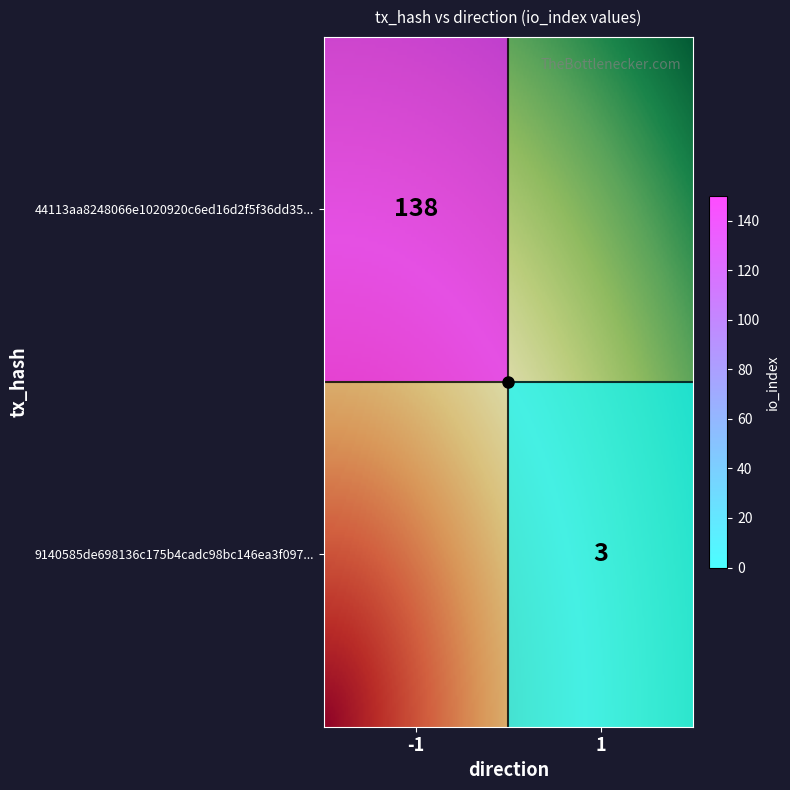

Which series has the widest spread of values?

9140585de698136c175b4cadc98bc146ea3f097